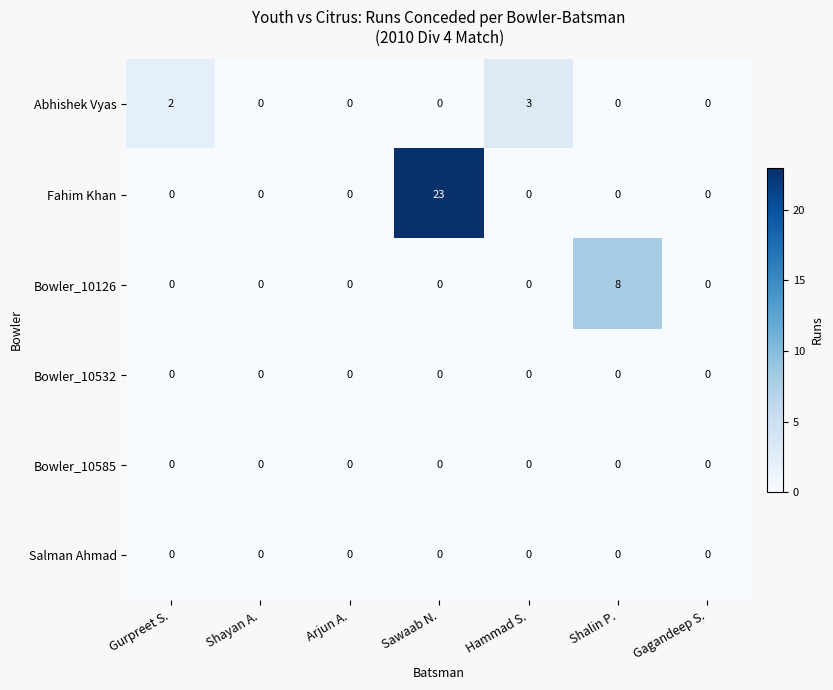

At which category is the sum across all series the highest?

Sawaab N.